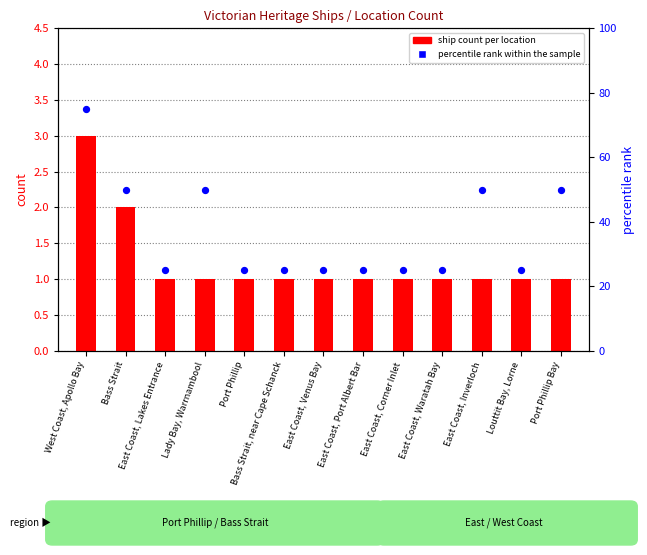

Is the value of percentile rank within the sample at Bass Strait greater than the value of ship count per location at Port Phillip Bay?

Yes